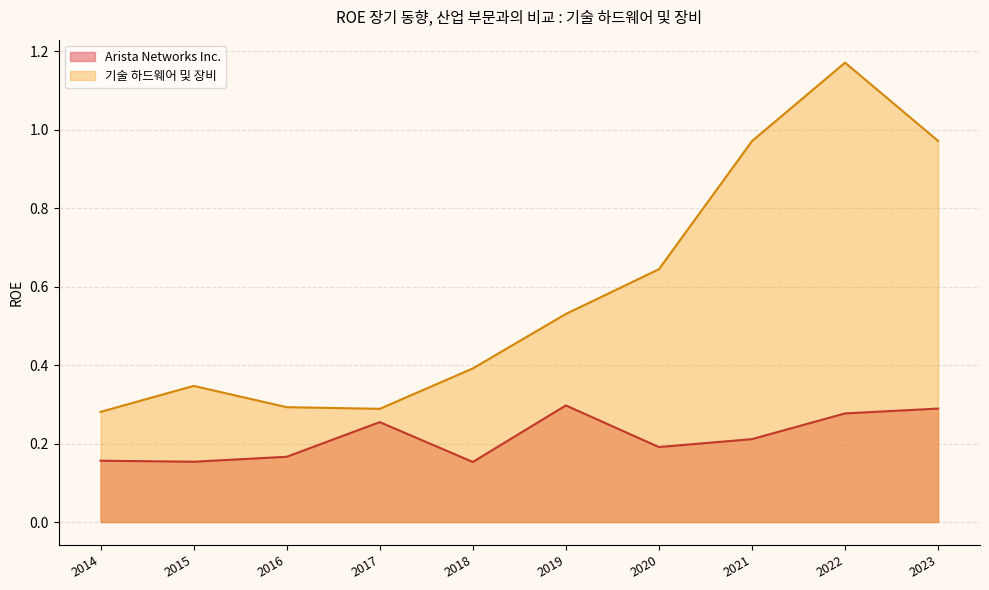

True or false: 기술 하드웨어 및 장비 has more than 2 interior local peaks.

False